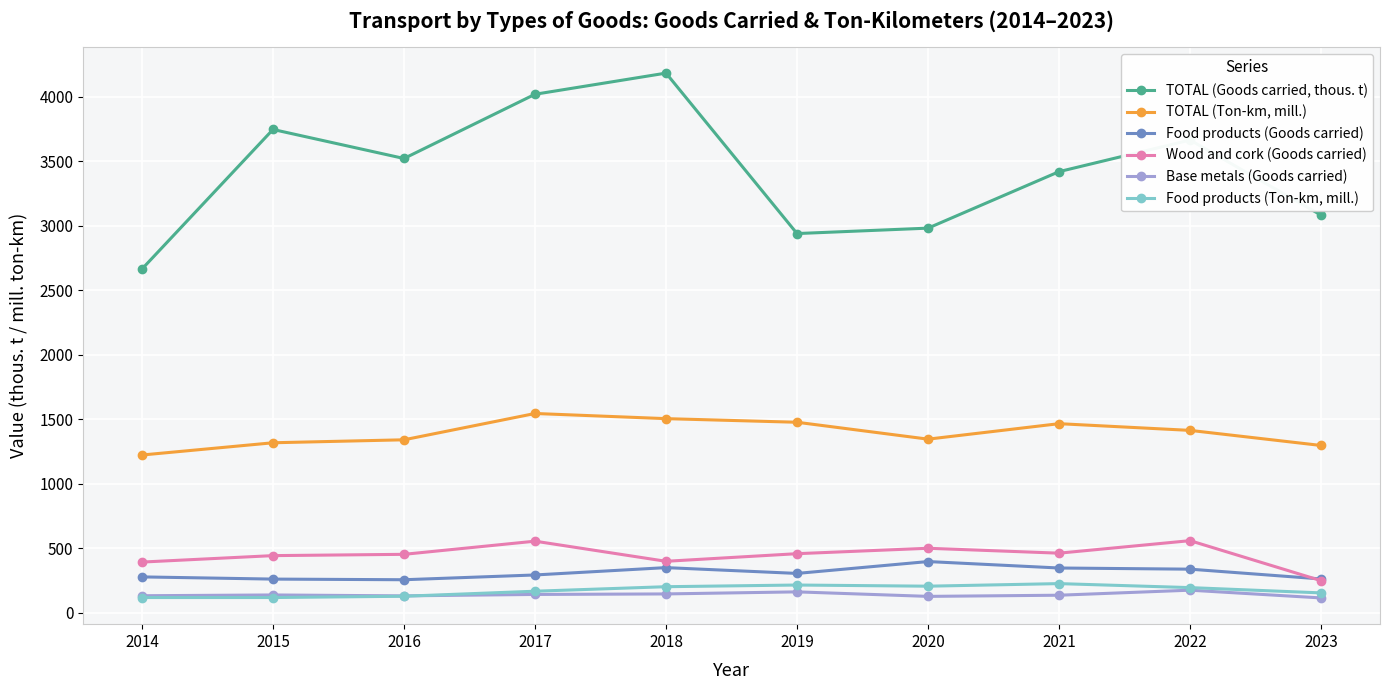

At 2016, list the series in order from largest to smallest.

TOTAL (Goods carried, thous. t), TOTAL (Ton-km, mill.), Wood and cork (Goods carried), Food products (Goods carried), Base metals (Goods carried), Food products (Ton-km, mill.)